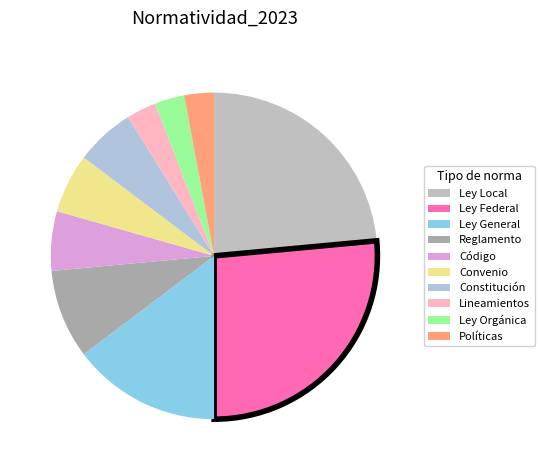

To the nearest percent, what is the difference between the Reglamento and Ley General slice percentages?

6%